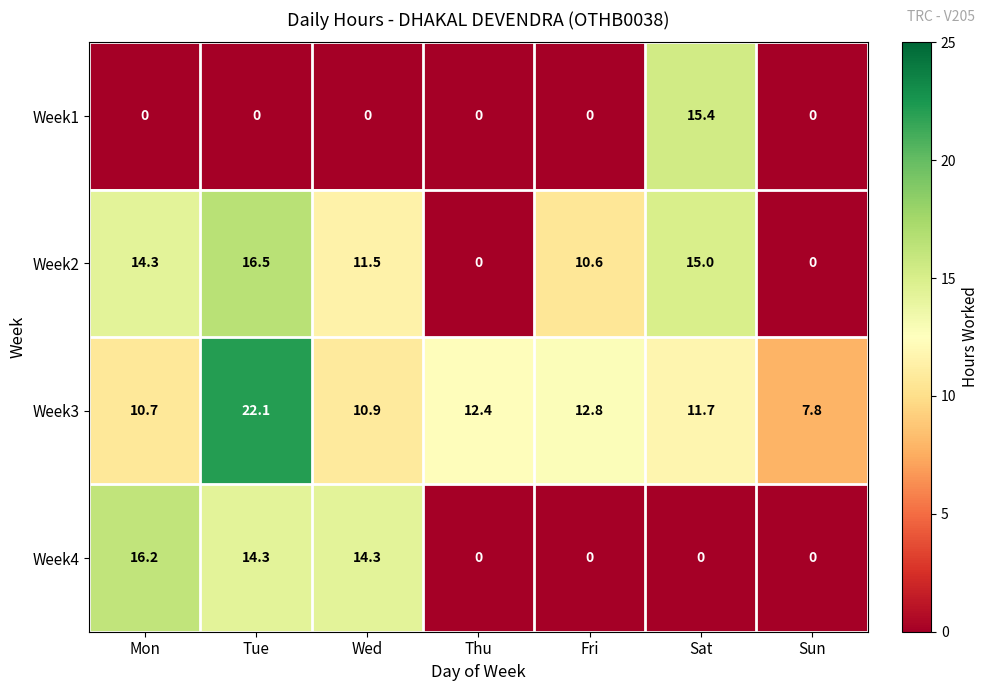

What is the difference between the maximum and minimum values in the Week1 series?

15.4